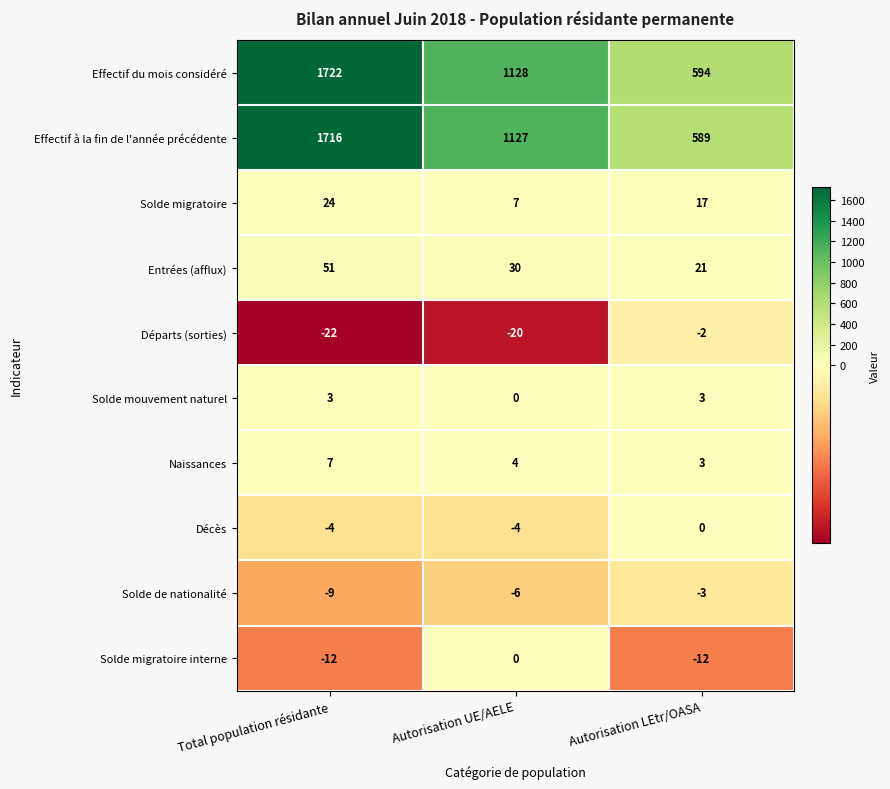

At which label is Entrées (afflux) closest to 36?

Autorisation UE/AELE